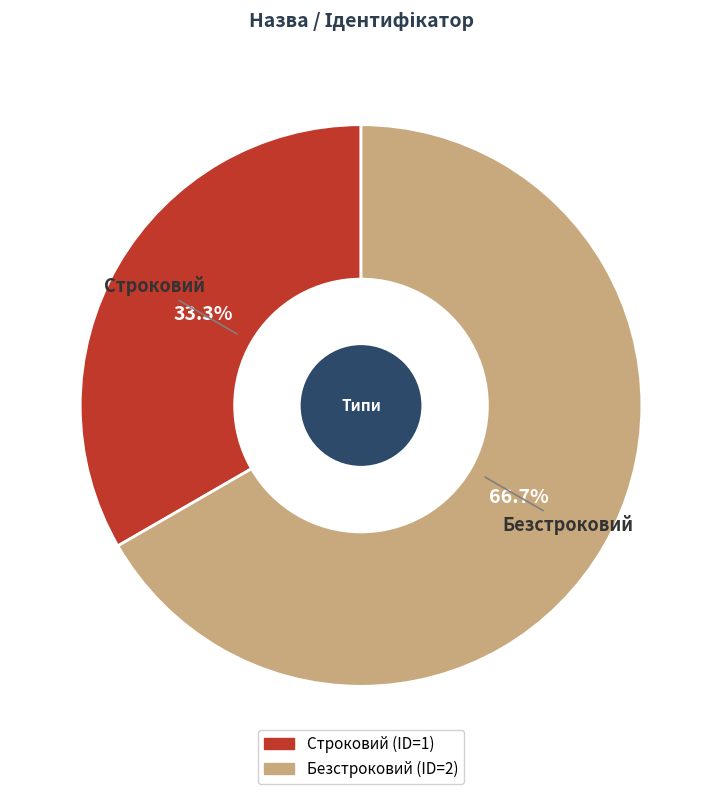

How many segments does this pie chart have?

2